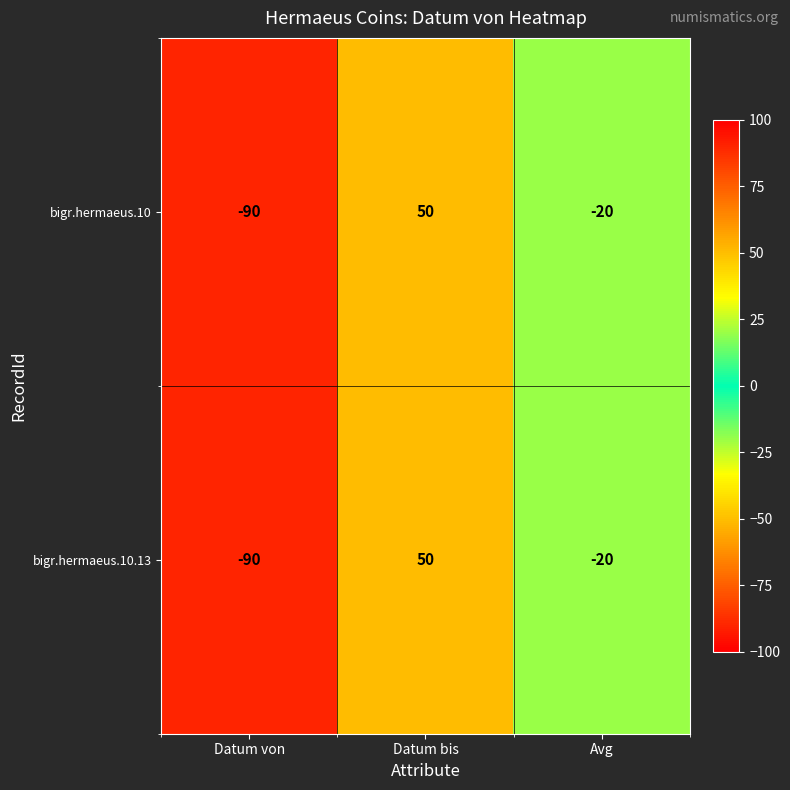

Rank the categories by bigr.hermaeus.10.13 value from highest to lowest.

Datum bis, Avg, Datum von